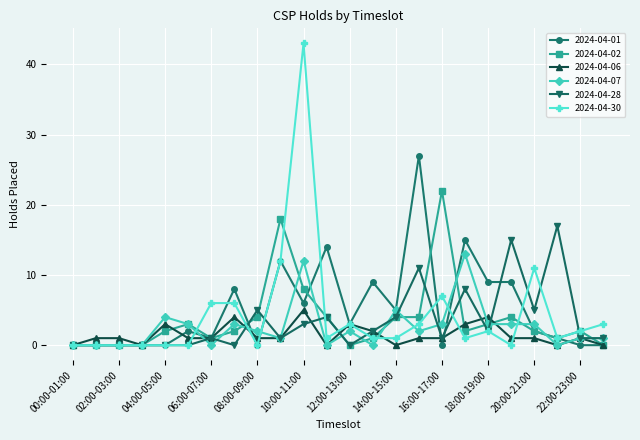

Which series has the widest spread of values?

2024-04-30